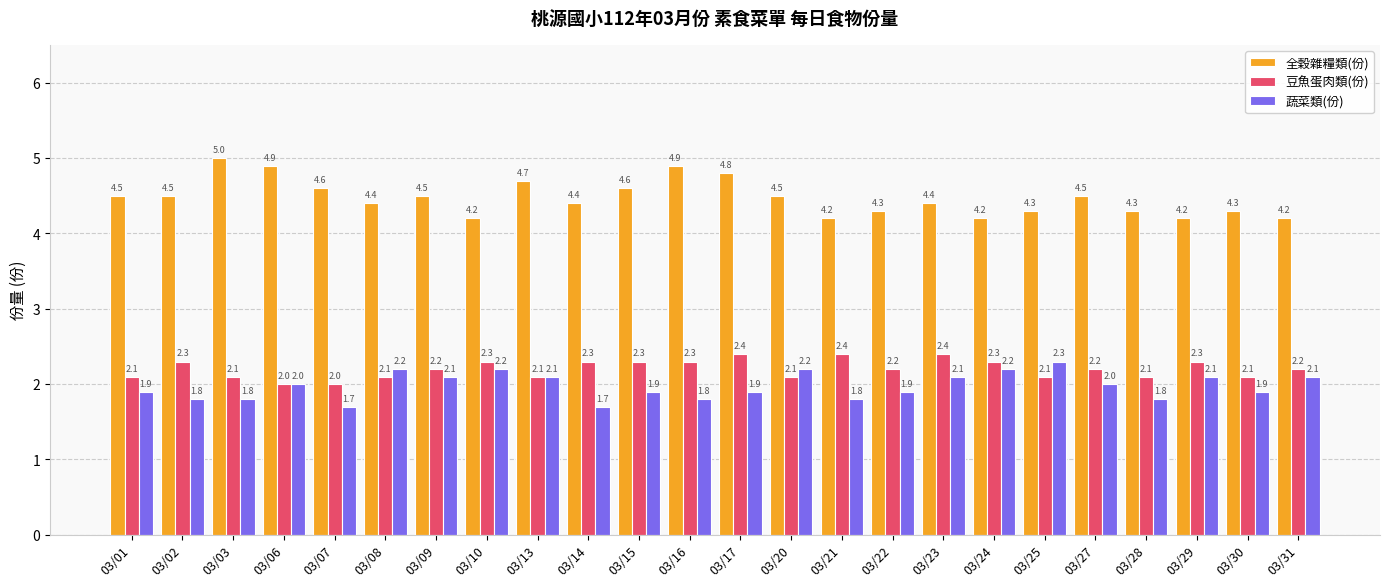

Reading left to right, list all the values displayed in this chart.

全穀雜糧類(份): 03/01=4.5	03/02=4.5	03/03=5.0	03/06=4.9	03/07=4.6	03/08=4.4	03/09=4.5	03/10=4.2	03/13=4.7	03/14=4.4	03/15=4.6	03/16=4.9	03/17=4.8	03/20=4.5	03/21=4.2	03/22=4.3	03/23=4.4	03/24=4.2	03/25=4.3	03/27=4.5	03/28=4.3	03/29=4.2	03/30=4.3	03/31=4.2
豆魚蛋肉類(份): 03/01=2.1	03/02=2.3	03/03=2.1	03/06=2.0	03/07=2.0	03/08=2.1	03/09=2.2	03/10=2.3	03/13=2.1	03/14=2.3	03/15=2.3	03/16=2.3	03/17=2.4	03/20=2.1	03/21=2.4	03/22=2.2	03/23=2.4	03/24=2.3	03/25=2.1	03/27=2.2	03/28=2.1	03/29=2.3	03/30=2.1	03/31=2.2
蔬菜類(份): 03/01=1.9	03/02=1.8	03/03=1.8	03/06=2.0	03/07=1.7	03/08=2.2	03/09=2.1	03/10=2.2	03/13=2.1	03/14=1.7	03/15=1.9	03/16=1.8	03/17=1.9	03/20=2.2	03/21=1.8	03/22=1.9	03/23=2.1	03/24=2.2	03/25=2.3	03/27=2.0	03/28=1.8	03/29=2.1	03/30=1.9	03/31=2.1